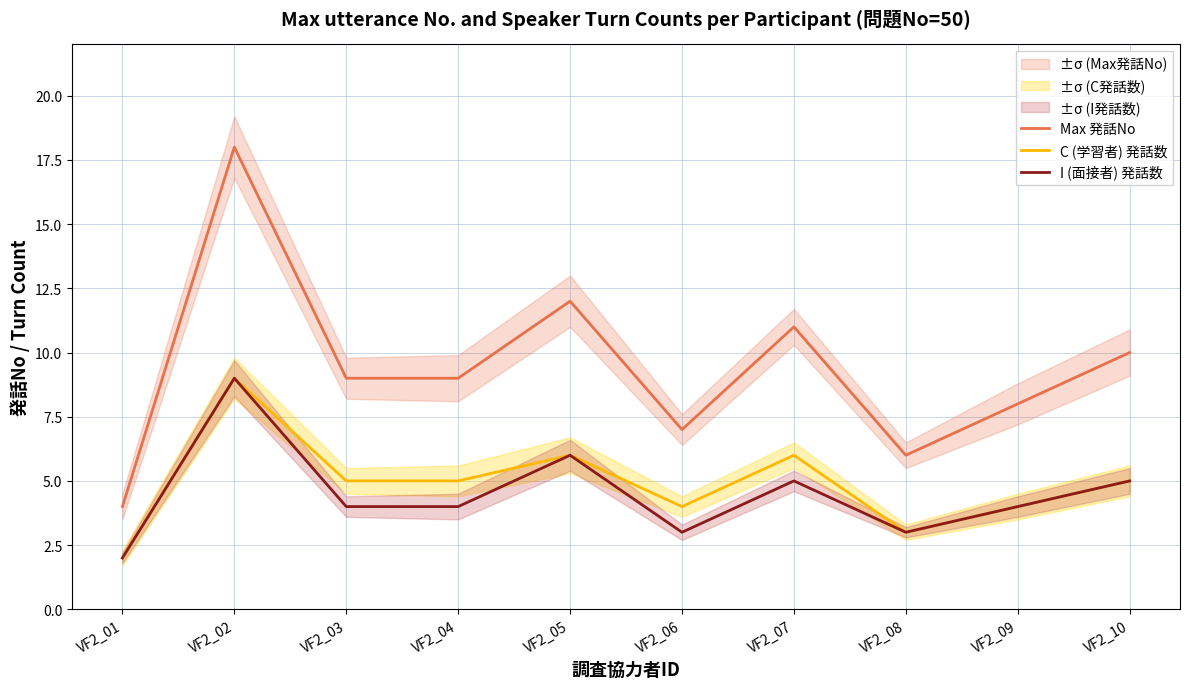

What is the total value across all series at VF2_07?

22